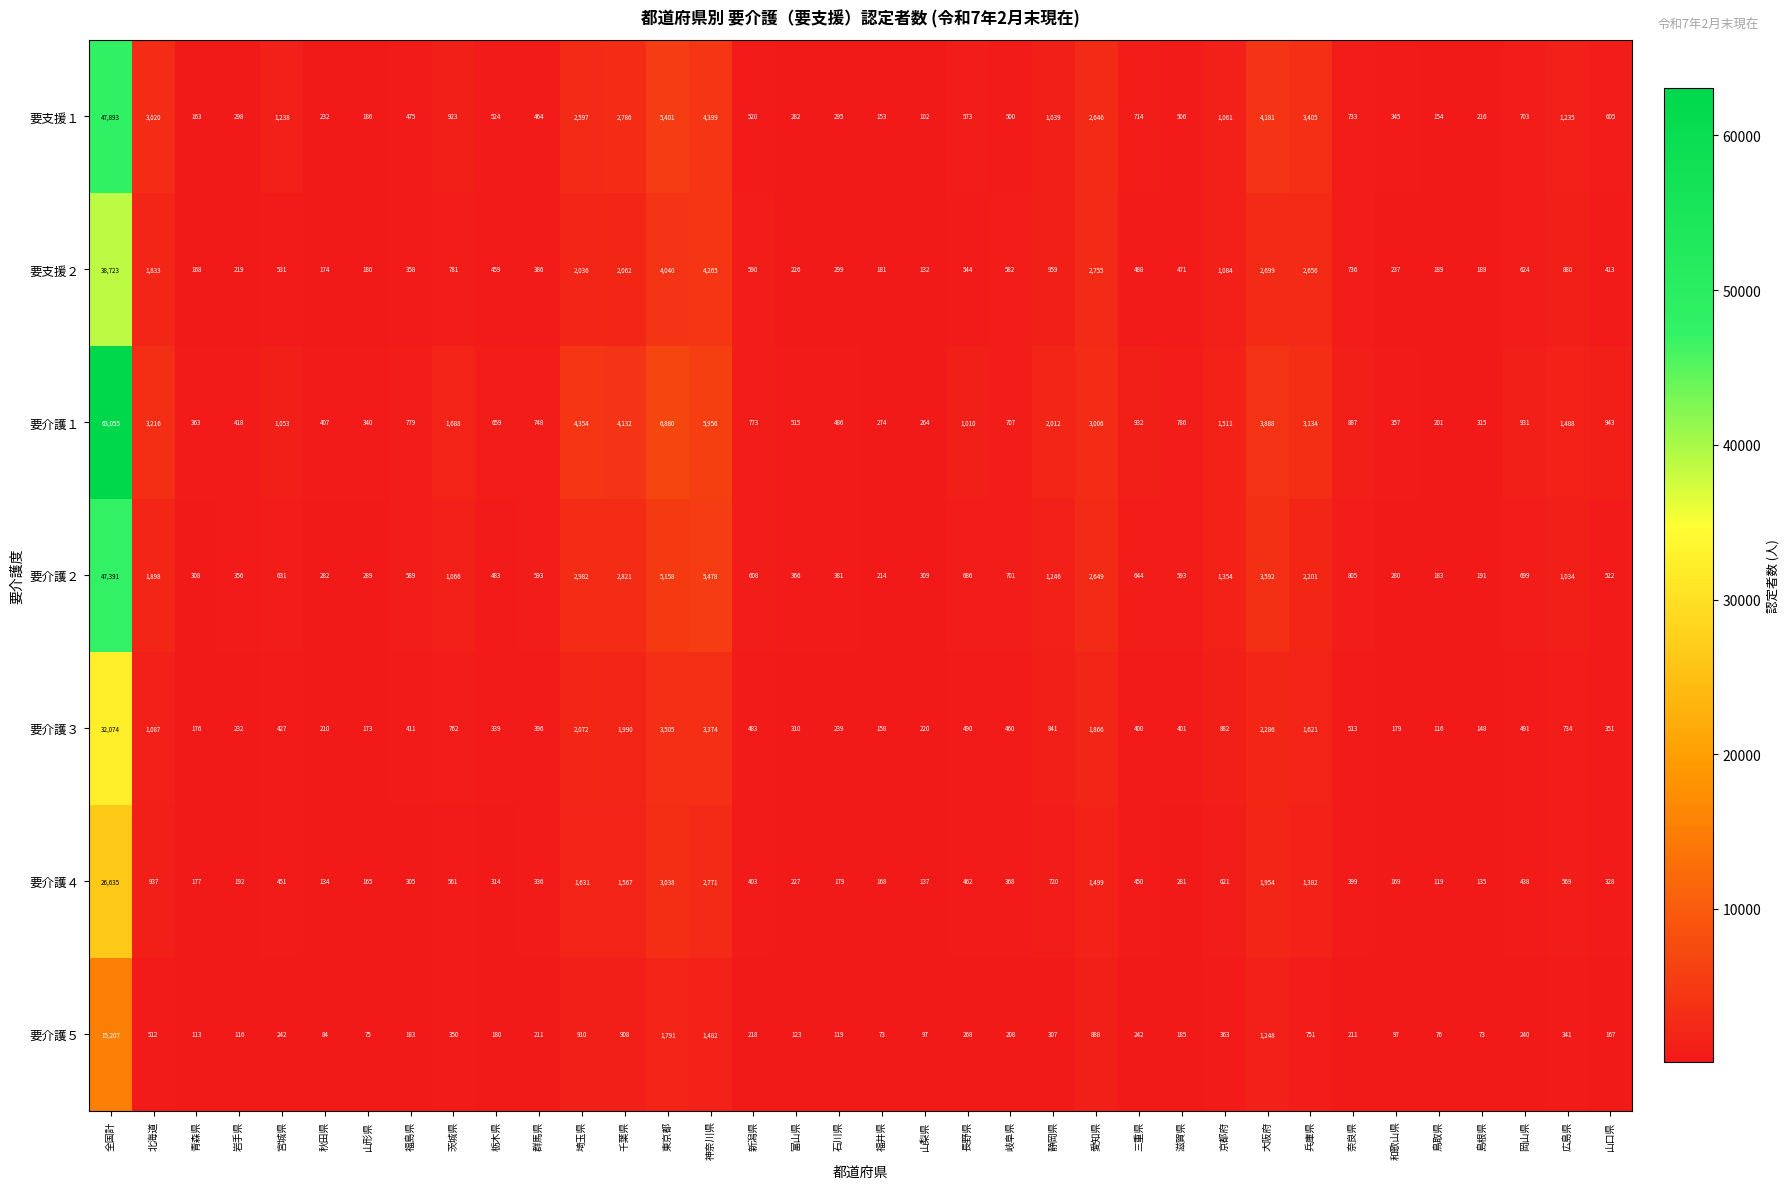

What is the difference between the maximum and second lowest values in the 要介護５ series?

15134